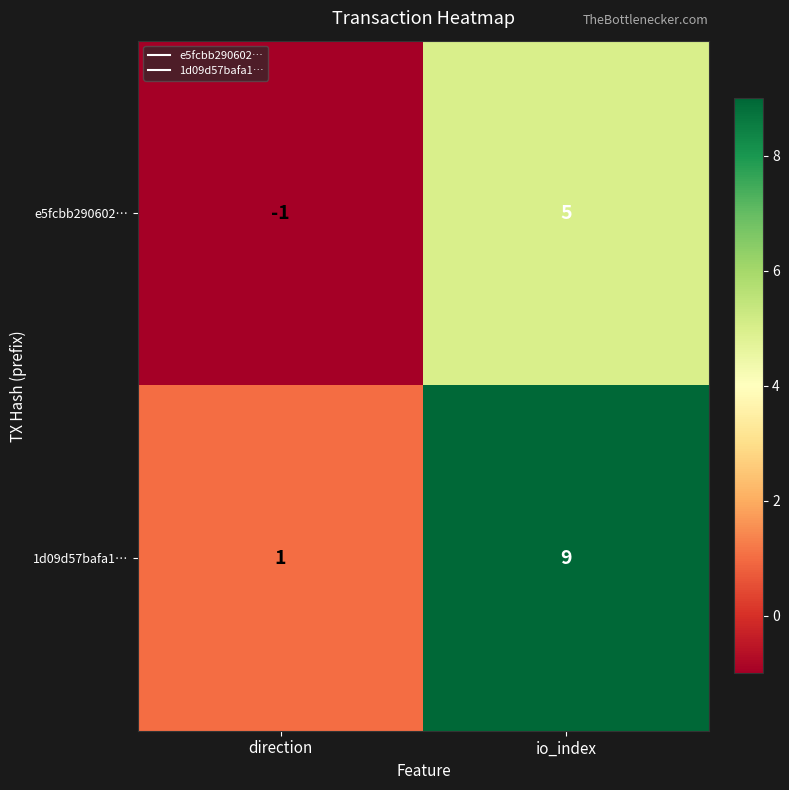

What is the sum of the 1d09d57bafa1… values at direction and io_index?

10